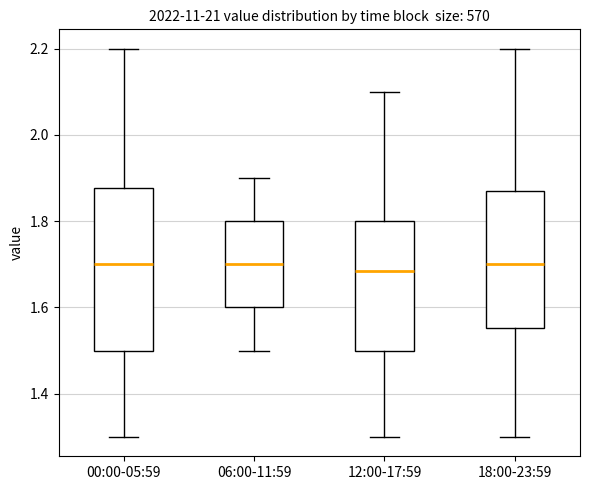

Reading left to right, read every box against the y-axis: the position of its median line, the range the box covers, and the ends of its whiskers. The values are not printed on the chart, so give them approximately, as read against the axis.

00:00-05:59: median 1.70, box 1.50 to 1.88, whiskers 1.30 to 2.20
06:00-11:59: median 1.70, box 1.60 to 1.80, whiskers 1.50 to 1.90
12:00-17:59: median 1.68, box 1.50 to 1.80, whiskers 1.30 to 2.10
18:00-23:59: median 1.70, box 1.56 to 1.88, whiskers 1.30 to 2.20